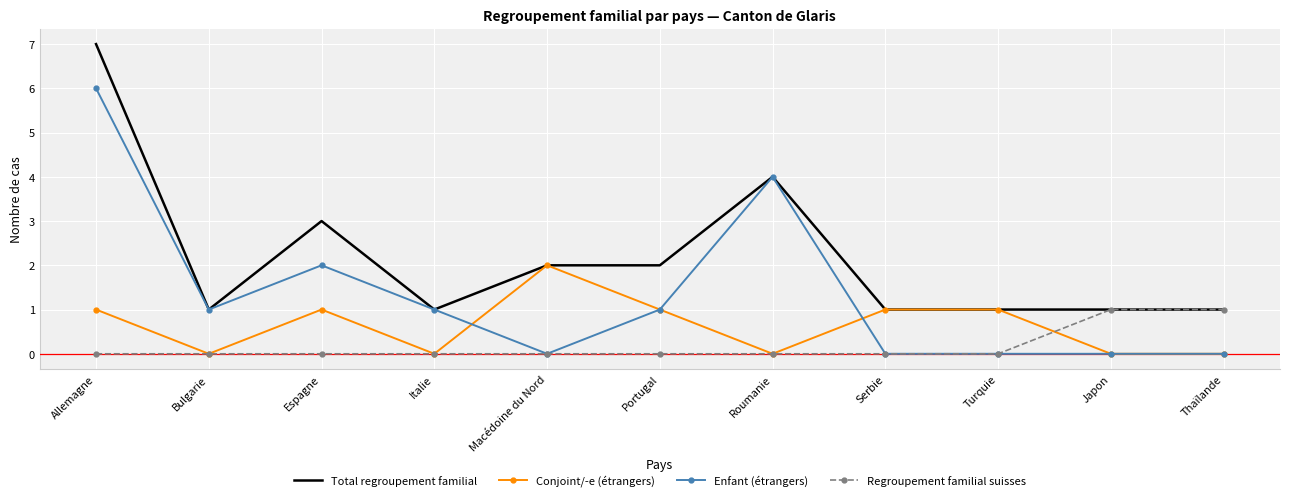

Between Portugal and Roumanie, which series saw the biggest shift?

Enfant (étrangers)